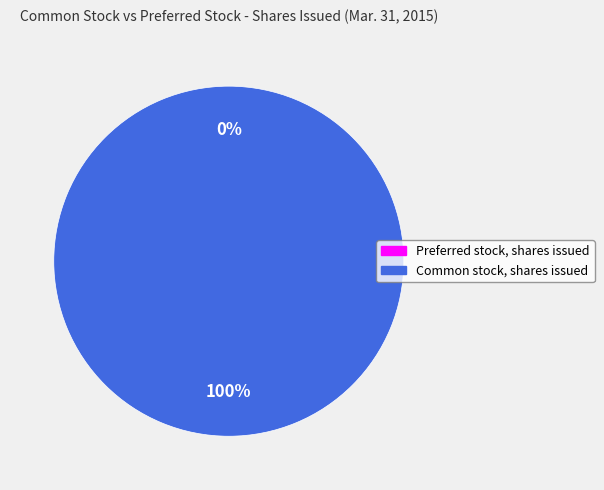

To the nearest percent, what is the average slice percentage?

50%